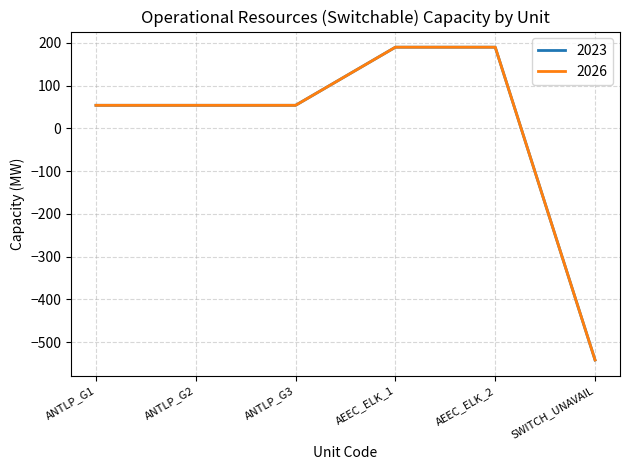

What position from the right is AEEC_ELK_2?

2